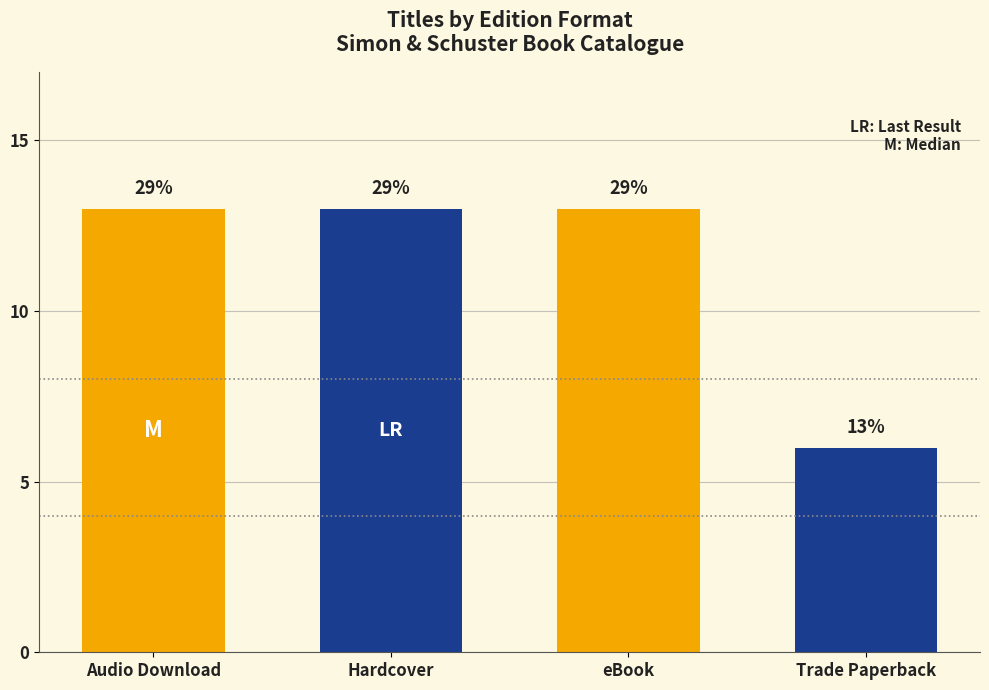

Approximately how many times larger is the value at Hardcover compared to Audio Download?

1.0